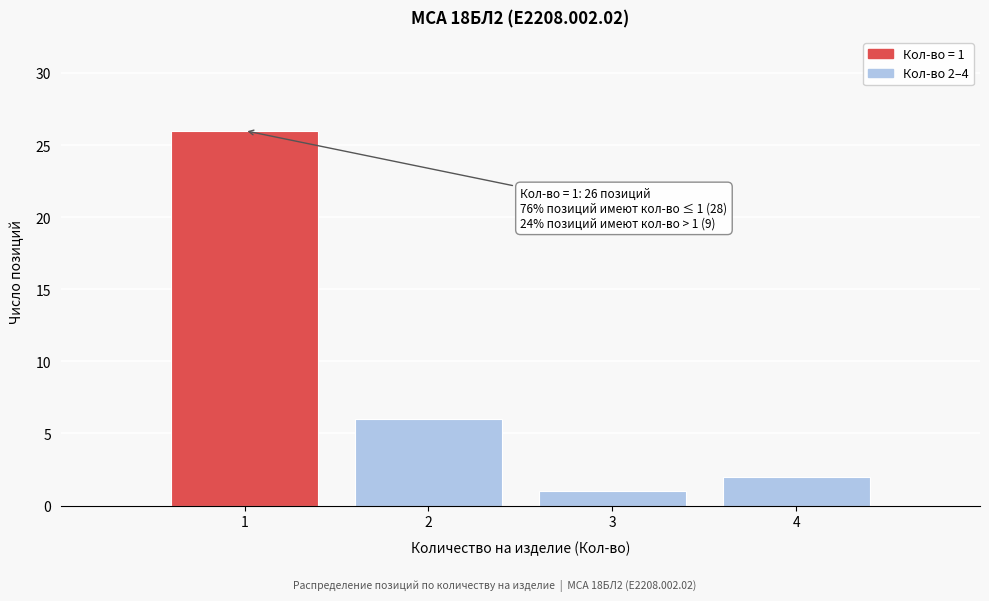

Reading right to left, what are all the values shown in this chart?

4=2	3=1	2=6	1=26